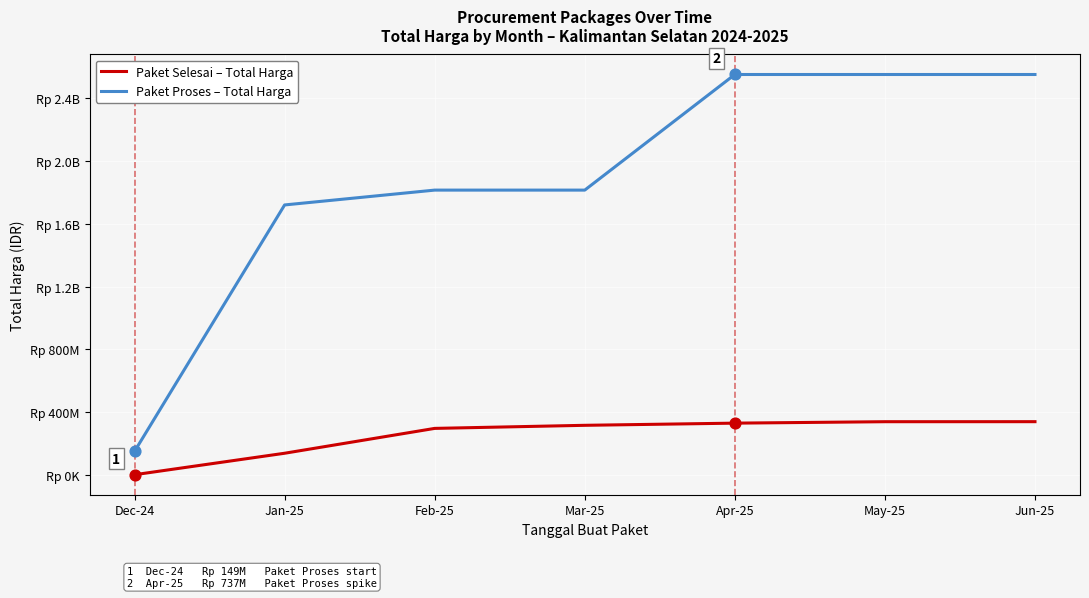

At how many categories does at least one series exceed 2530961340?

3